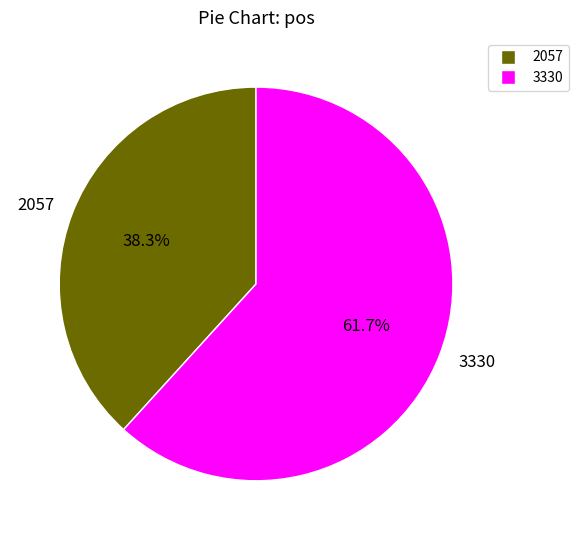

To the nearest percent, what percentage of the pie is 2057?

38%